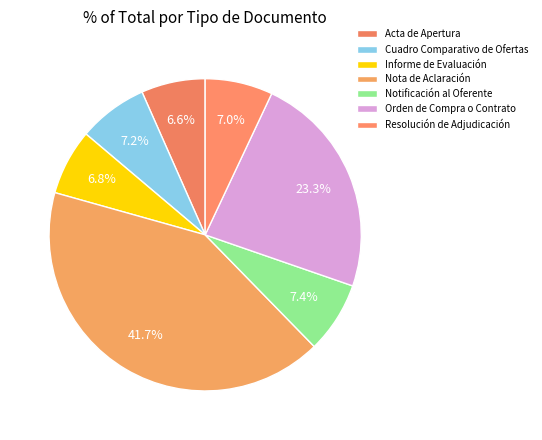

To the nearest percent, what is the difference between the largest and smallest slice percentages?

35%